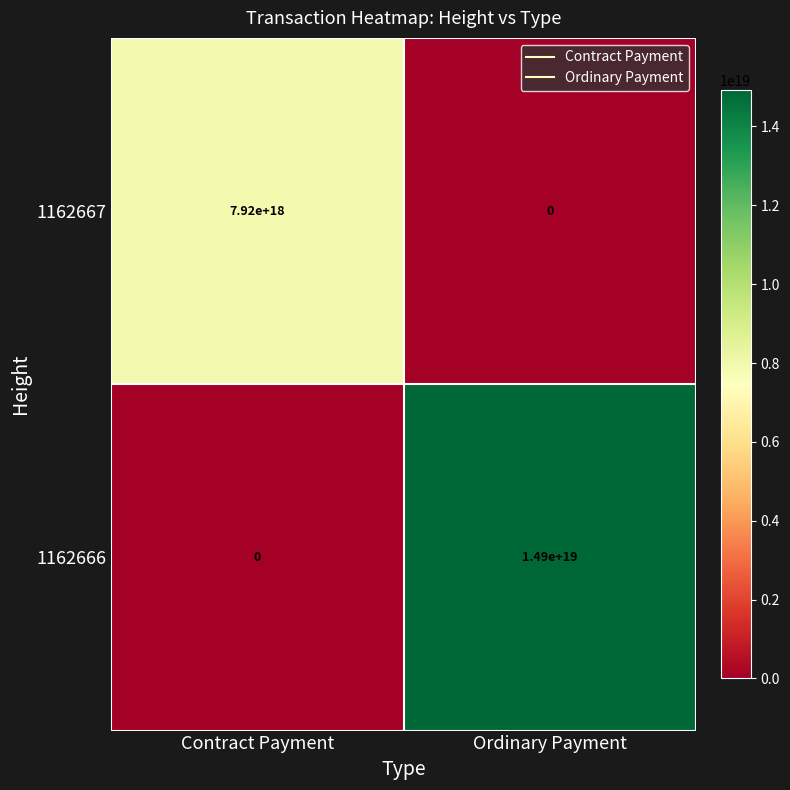

The value of 1162666 at Contract Payment is 0. True or false?

True